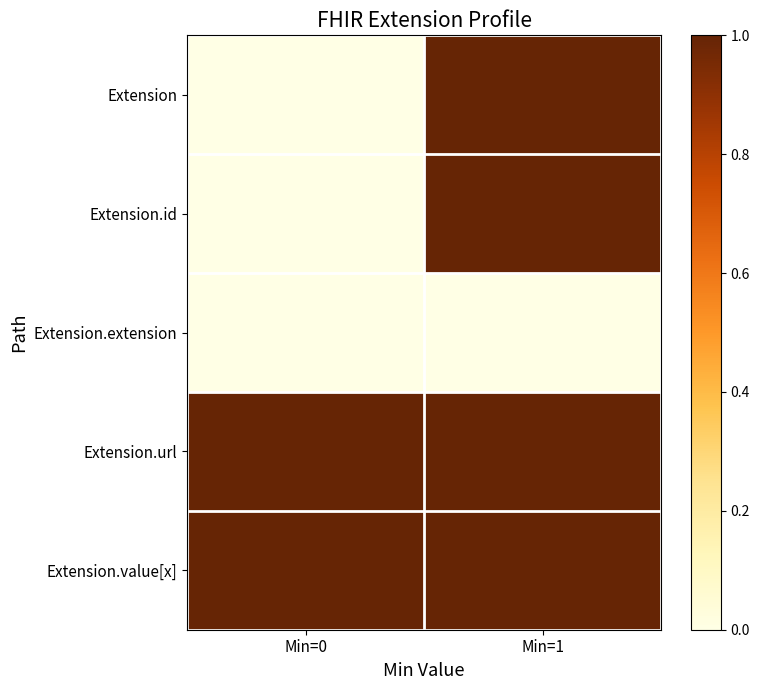

Rank the series by their maximum value, from lowest to highest.

Extension.extension, Extension, Extension.id, Extension.url, Extension.value[x]